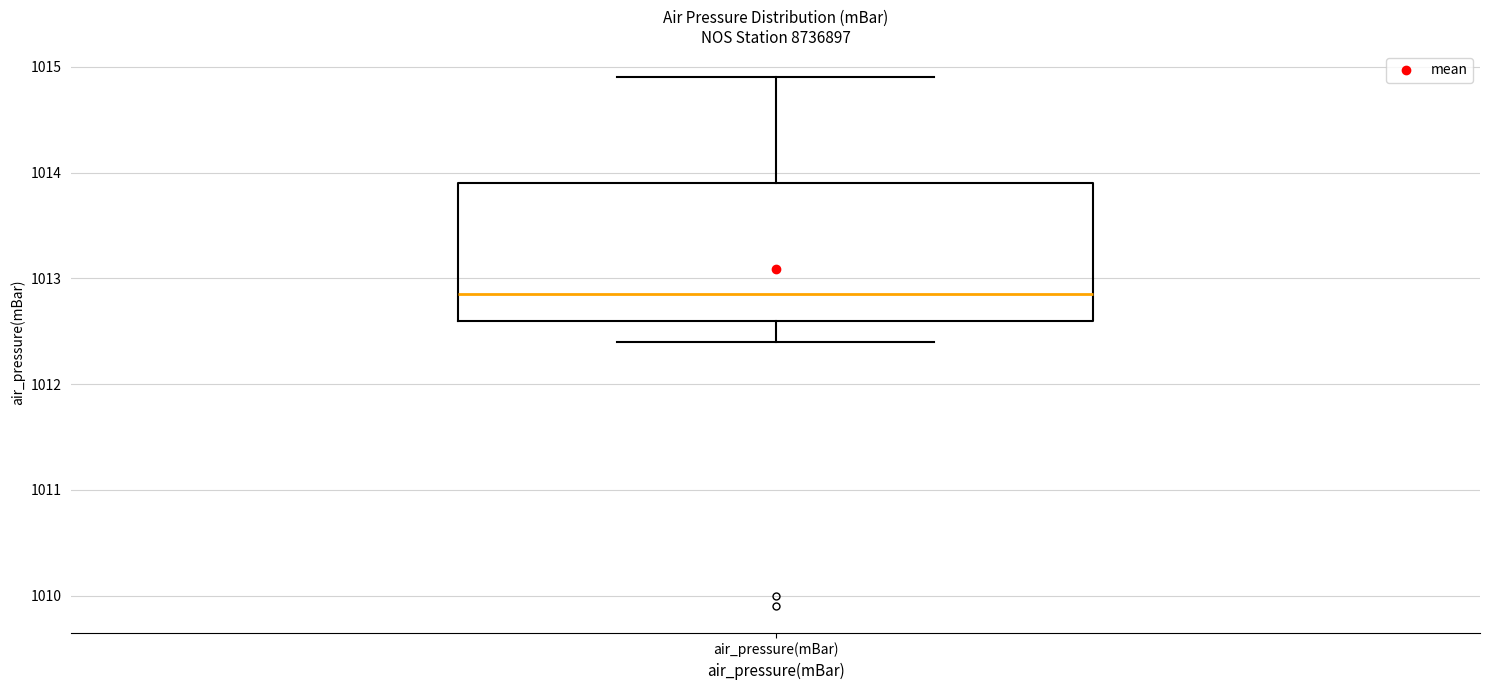

Where does the upper whisker of the box for air_pressure(mBar) end on the y-axis? The values are not printed on the chart, so give them approximately, as read against the axis.

1014.9